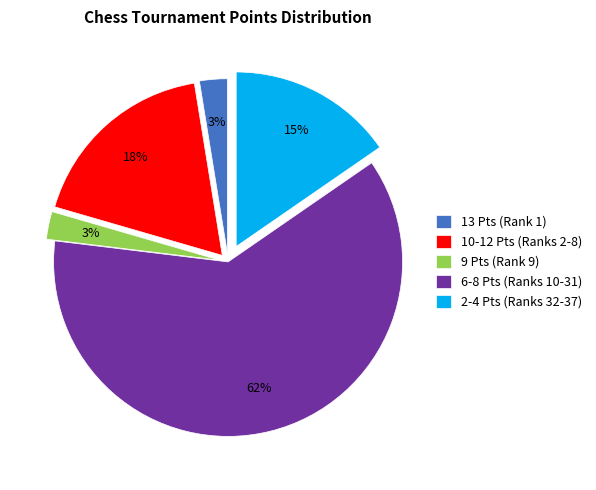

True or false: 9 Pts (Rank 9) accounts for 3% of the total.

True